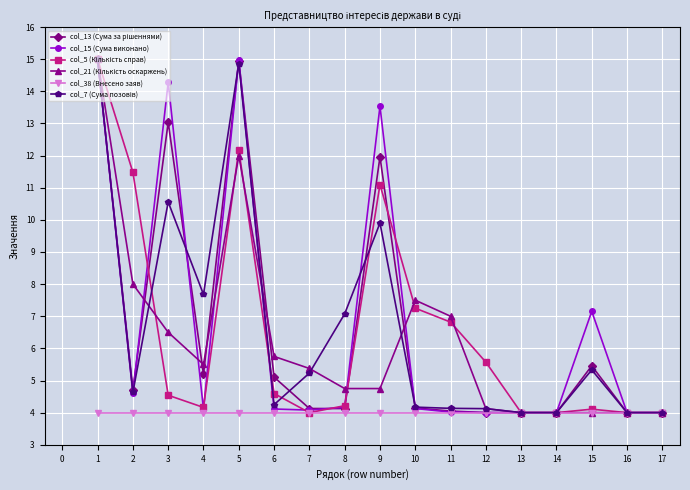

What is the lowest value of the col_38 (Внесено заяв) series?

4.0